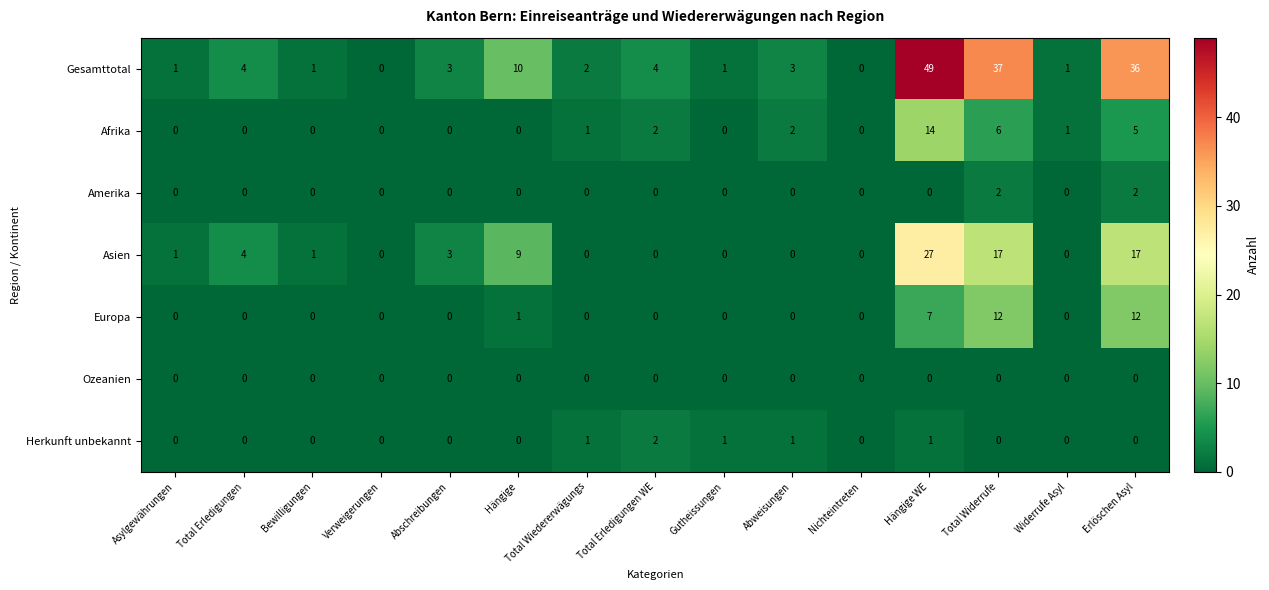

What is the difference between the second highest and second lowest values in the Asien series?

17